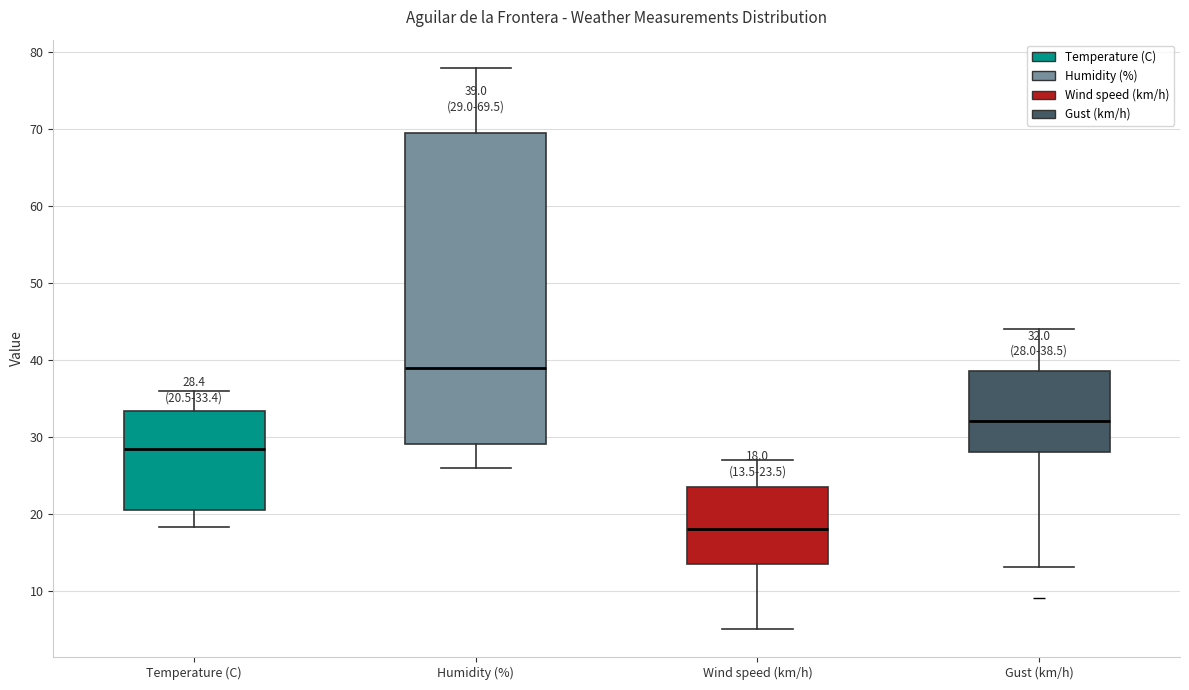

Which box's median line is the highest?

Humidity (%)